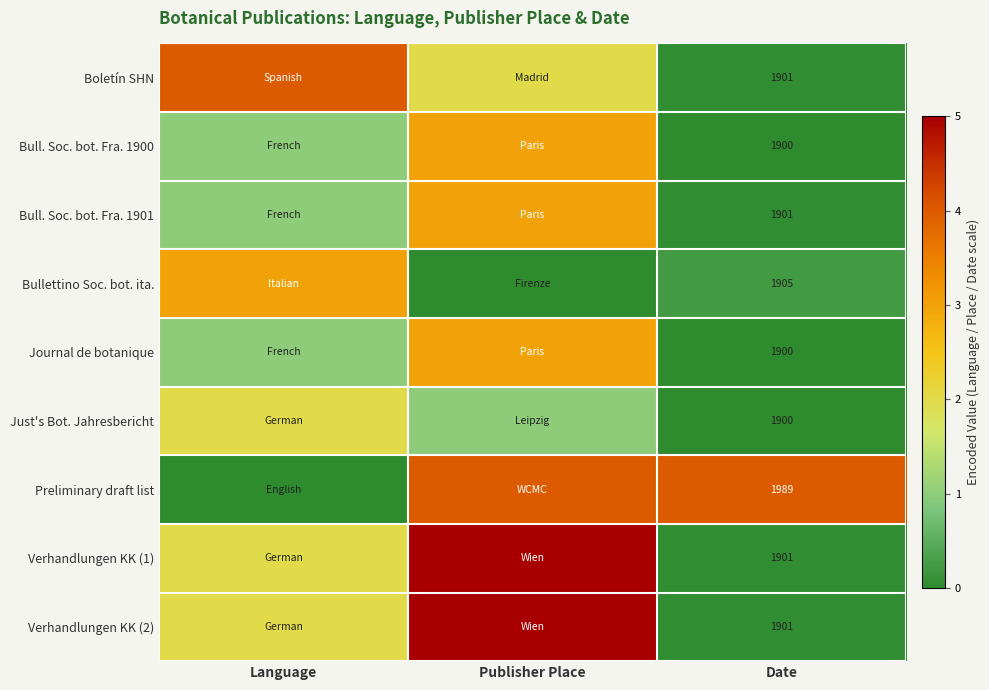

What is the difference between the highest and lowest values at Date?

89